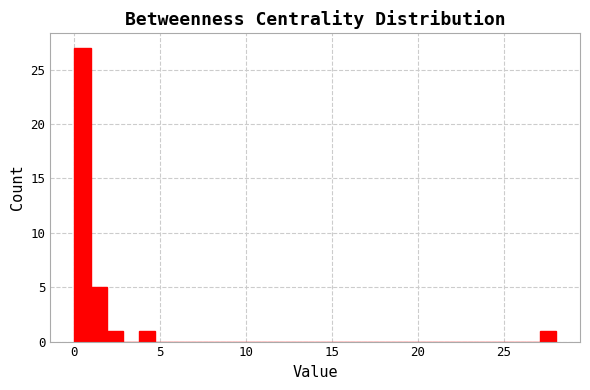

Read against the x-axis, roughly where is the centre of the tallest bar?

0.5